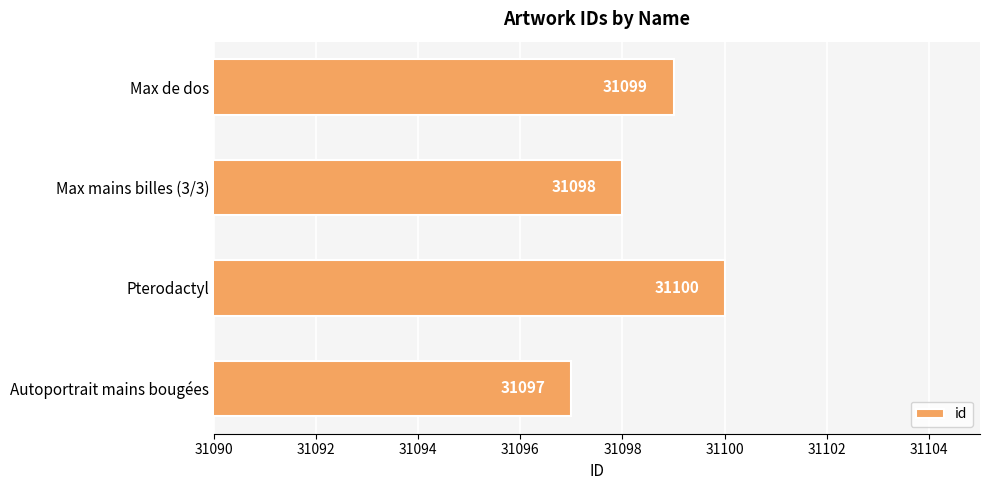

Which label corresponds to the largest value in the chart?

Pterodactyl